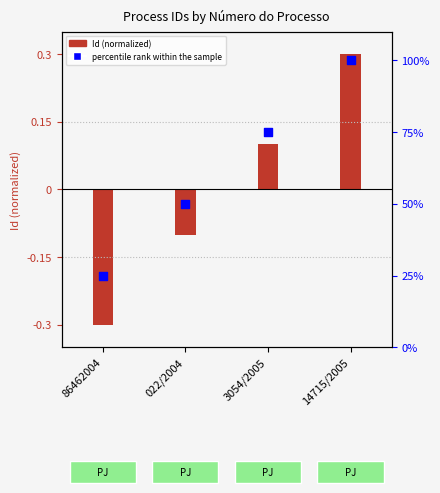

Which series has the largest total across all categories?

percentile rank within the sample